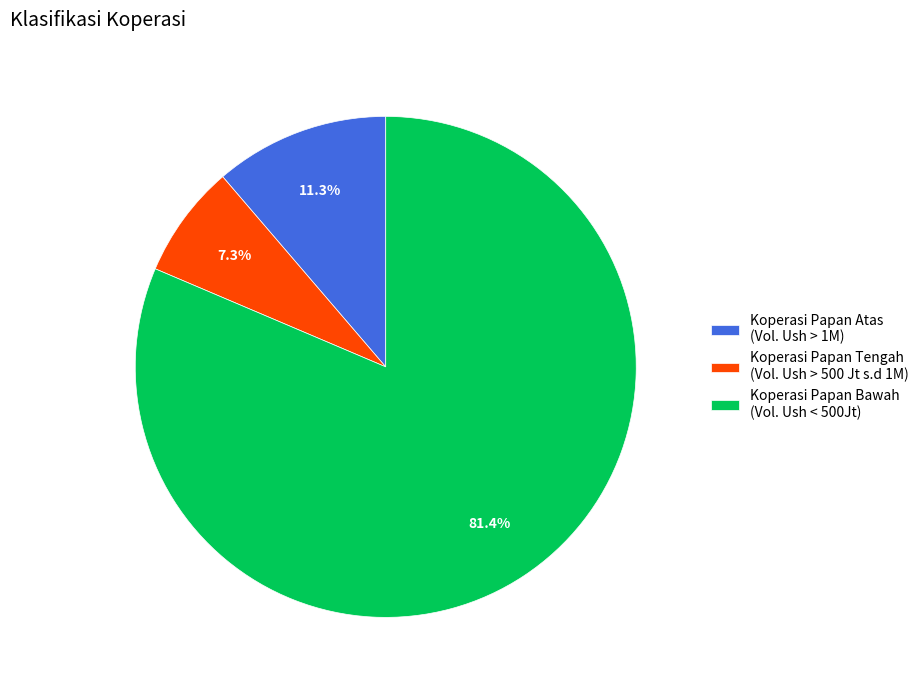

What is the ratio of the value at Koperasi Papan Tengah (Vol. Ush > 500 Jt s.d 1M) to the value at Koperasi Papan Atas (Vol. Ush > 1M)?

0.6